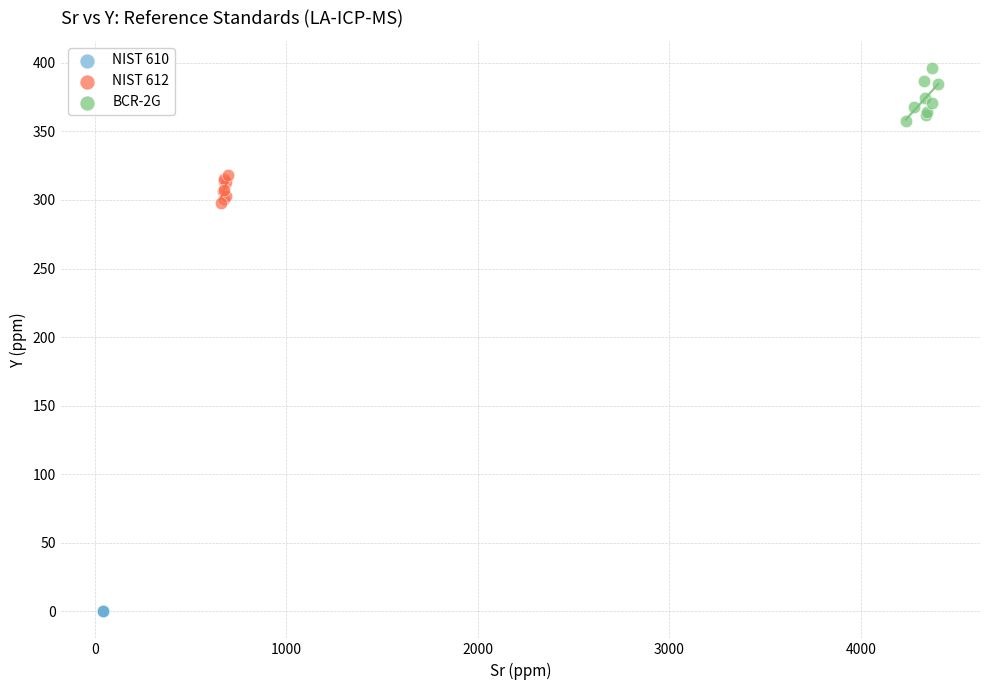

Which series contains the highest Y value?

BCR-2G